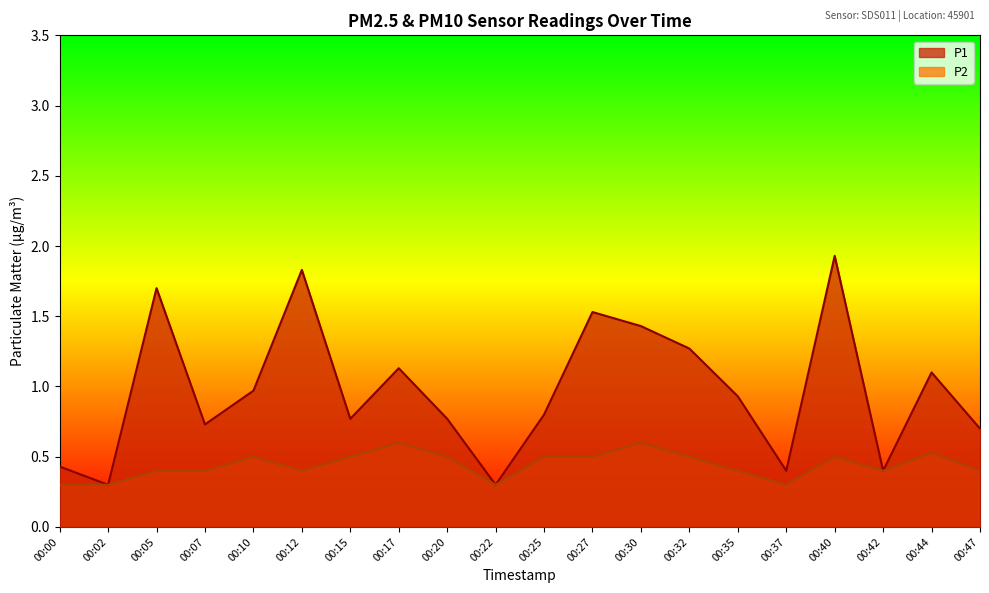

True or false: P1 has more than 2 interior local peaks.

True